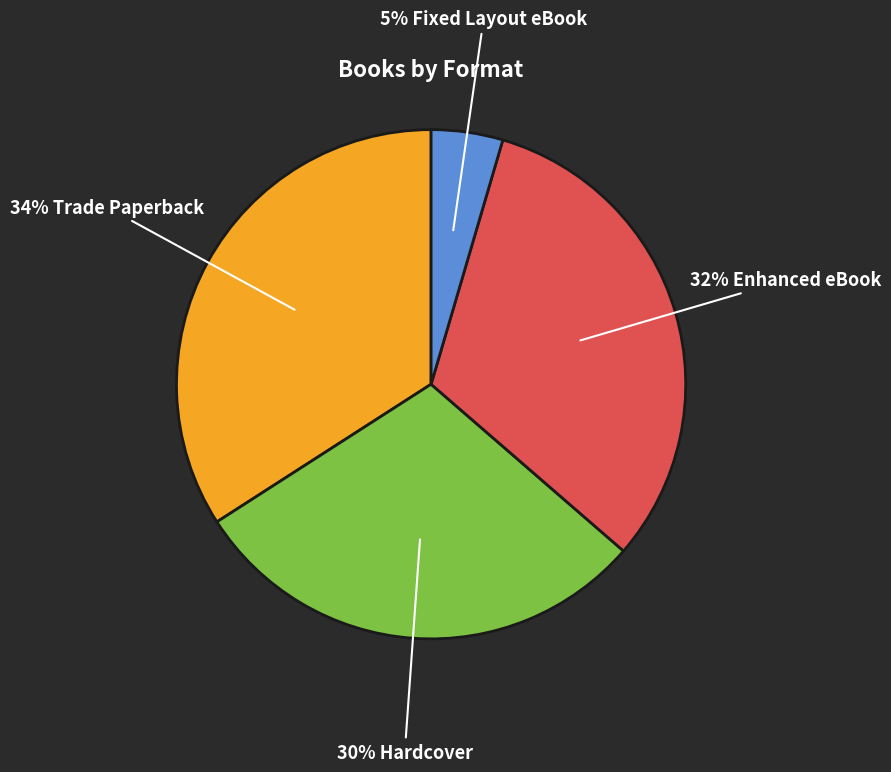

Count the number of slices in the pie.

4